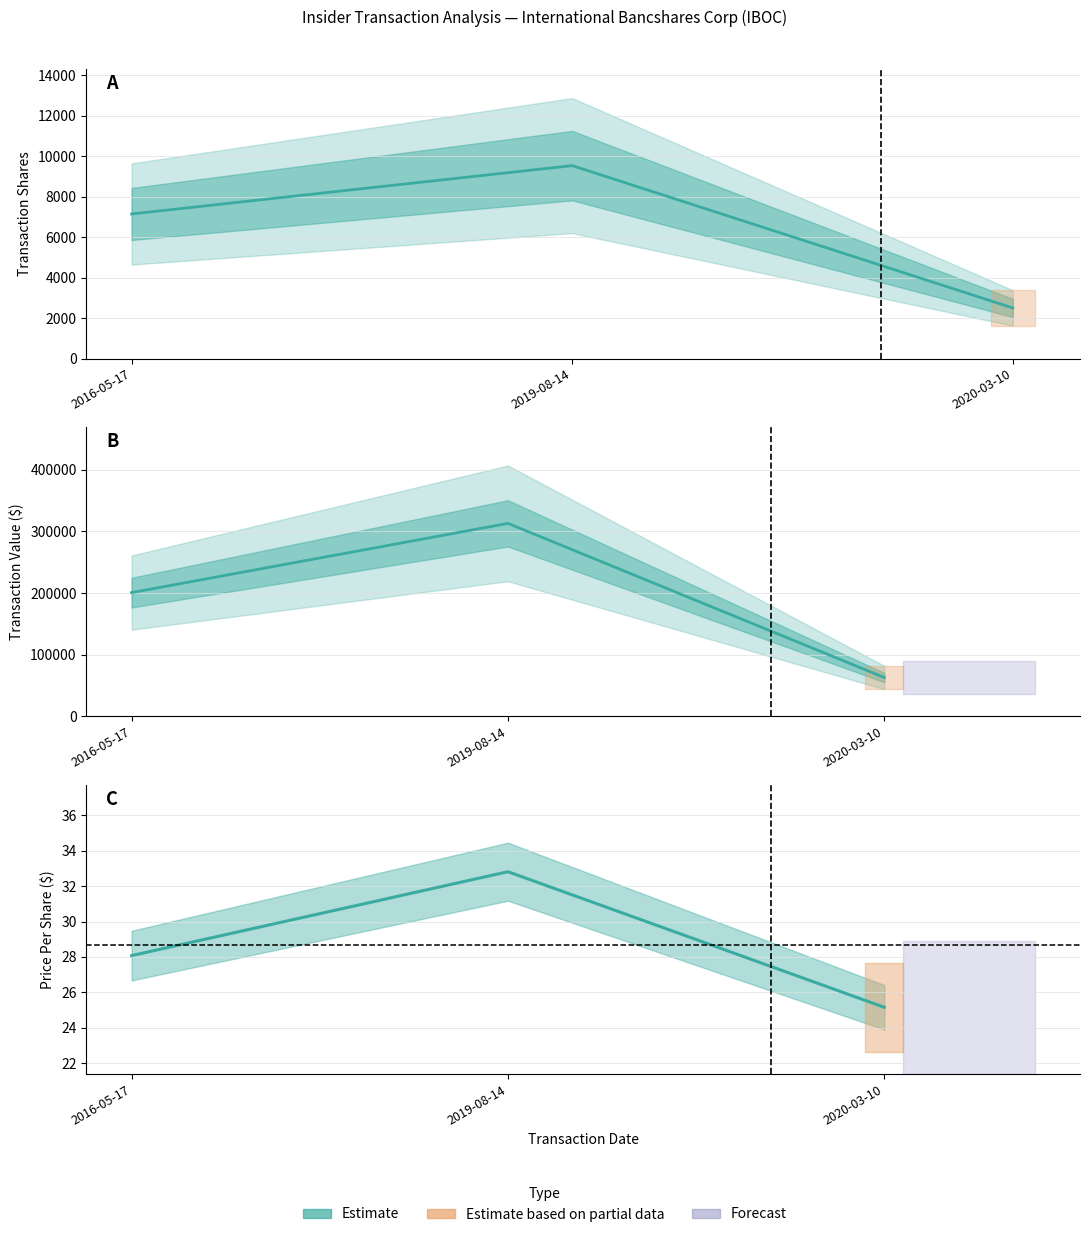

At which label does transactionShares first exceed 7144?

2019-08-14